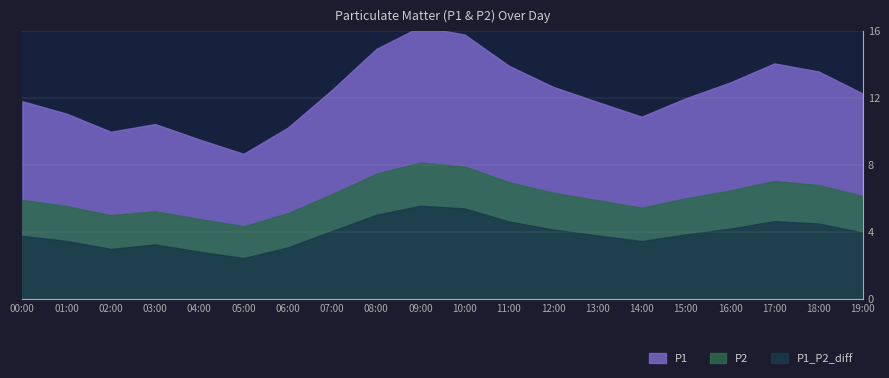

At which category does P2 reach its first local valley?

05:00